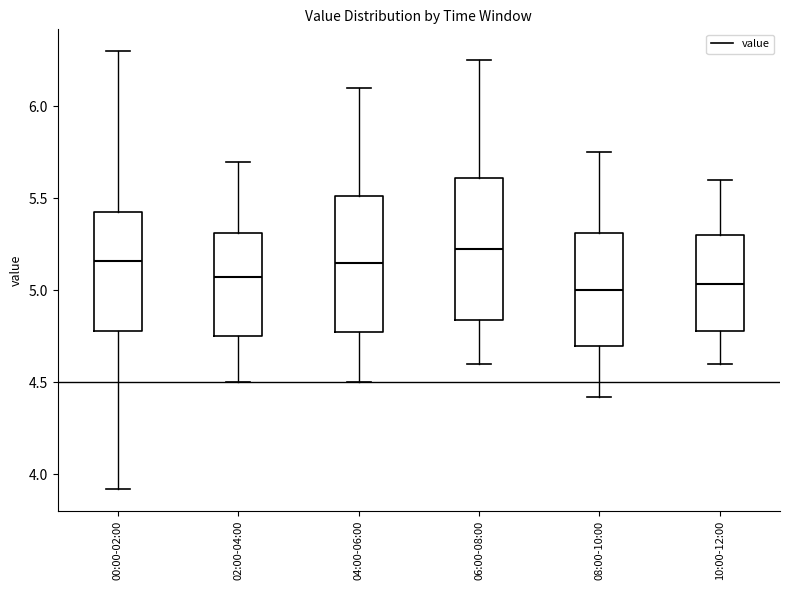

Reading left to right, transcribe this box plot: for each box, give where its median line is, the range the box spans, and where its two whiskers end, as read against the y-axis. The values are not printed on the chart, so give them approximately, as read against the axis.

00:00-02:00: median 5.15, box 4.80 to 5.45, whiskers 3.90 to 6.30
02:00-04:00: median 5.10, box 4.75 to 5.30, whiskers 4.50 to 5.70
04:00-06:00: median 5.15, box 4.75 to 5.50, whiskers 4.50 to 6.10
06:00-08:00: median 5.25, box 4.85 to 5.60, whiskers 4.60 to 6.25
08:00-10:00: median 5.00, box 4.70 to 5.30, whiskers 4.40 to 5.75
10:00-12:00: median 5.05, box 4.80 to 5.30, whiskers 4.60 to 5.60